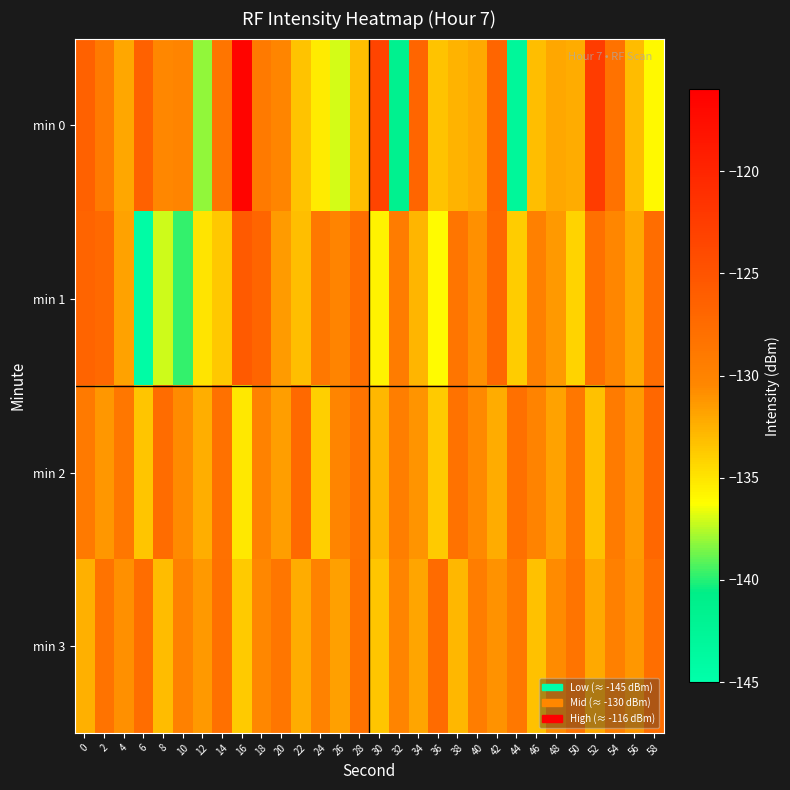

Reading left to right, what are all the values shown in this chart?

min 0: 0=-126.4	2=-129.0	4=-132.0	6=-126.4	8=-130.4	10=-130.1	12=-138.1	14=-128.5	16=-116.5	18=-129.1	20=-130.2	22=-133.3	24=-135.4	26=-137.0	28=-133.1	30=-123.3	32=-141.5	34=-126.9	36=-133.3	38=-132.6	40=-132.1	42=-126.9	44=-142.9	46=-133.1	48=-132.0	50=-132.3	52=-122.6	54=-128.2	56=-133.0	58=-136.0
min 1: 0=-126.7	2=-127.3	4=-131.8	6=-144.4	8=-137.2	10=-139.8	12=-135.0	14=-133.6	16=-125.7	18=-126.8	20=-131.5	22=-133.2	24=-128.9	26=-130.1	28=-127.8	30=-135.6	32=-129.3	34=-132.7	36=-136.1	38=-128.5	40=-130.9	42=-127.2	44=-133.8	46=-129.6	48=-131.4	50=-134.2	52=-128.0	54=-130.3	56=-132.1	58=-127.7
min 2: 0=-129.1	2=-131.2	4=-128.8	6=-133.5	8=-127.6	10=-130.7	12=-132.4	14=-128.1	16=-135.2	18=-129.9	20=-131.6	22=-127.3	24=-133.9	26=-130.2	28=-128.4	30=-132.8	32=-129.5	34=-131.1	36=-133.7	38=-128.2	40=-130.6	42=-132.3	44=-127.9	46=-130.0	48=-131.8	50=-128.7	52=-133.3	54=-129.2	56=-131.5	58=-127.1
min 3: 0=-132.5	2=-128.3	4=-130.9	6=-127.7	8=-133.1	10=-129.8	12=-131.3	14=-128.0	16=-133.7	18=-130.4	20=-128.6	22=-132.2	24=-129.9	26=-131.7	28=-128.2	30=-133.5	32=-130.1	34=-131.9	36=-127.5	38=-132.8	40=-129.4	42=-131.0	44=-128.9	46=-133.3	48=-130.7	50=-128.4	52=-132.1	54=-129.6	56=-131.2	58=-127.8